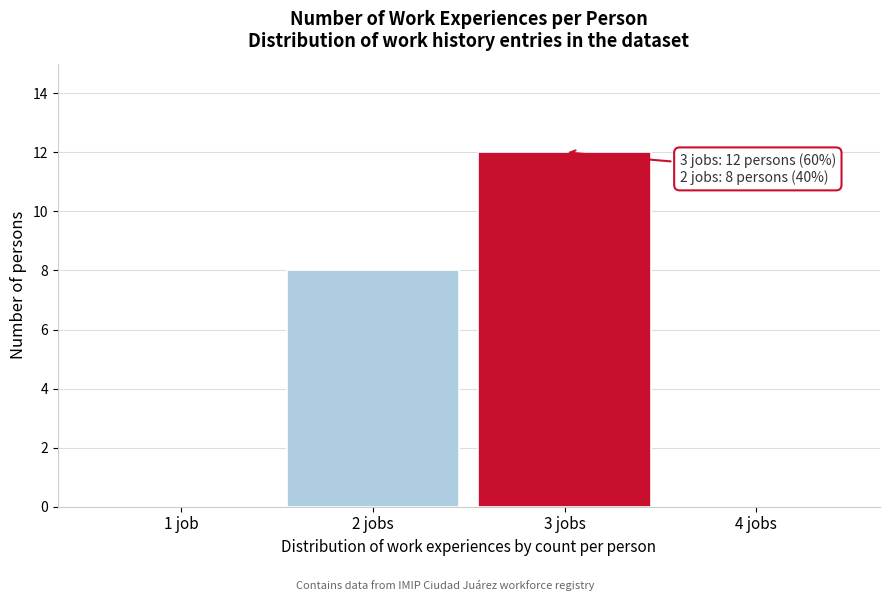

Reading left to right, transcribe all the data shown in this chart.

1 job=0	2 jobs=8	3 jobs=12	4 jobs=0